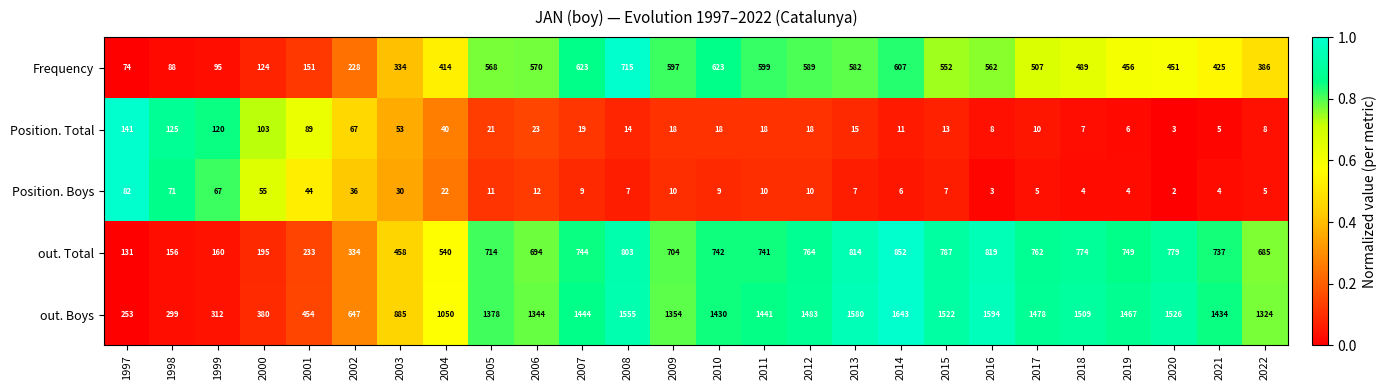

At which label does Position. Total first exceed 18?

1997